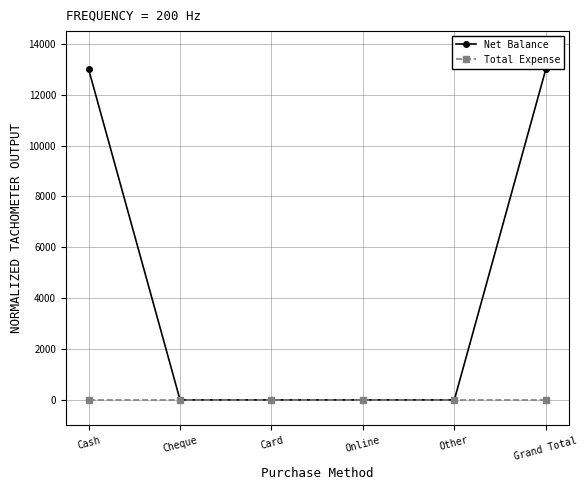

Does the chart have visible grid lines?

Yes